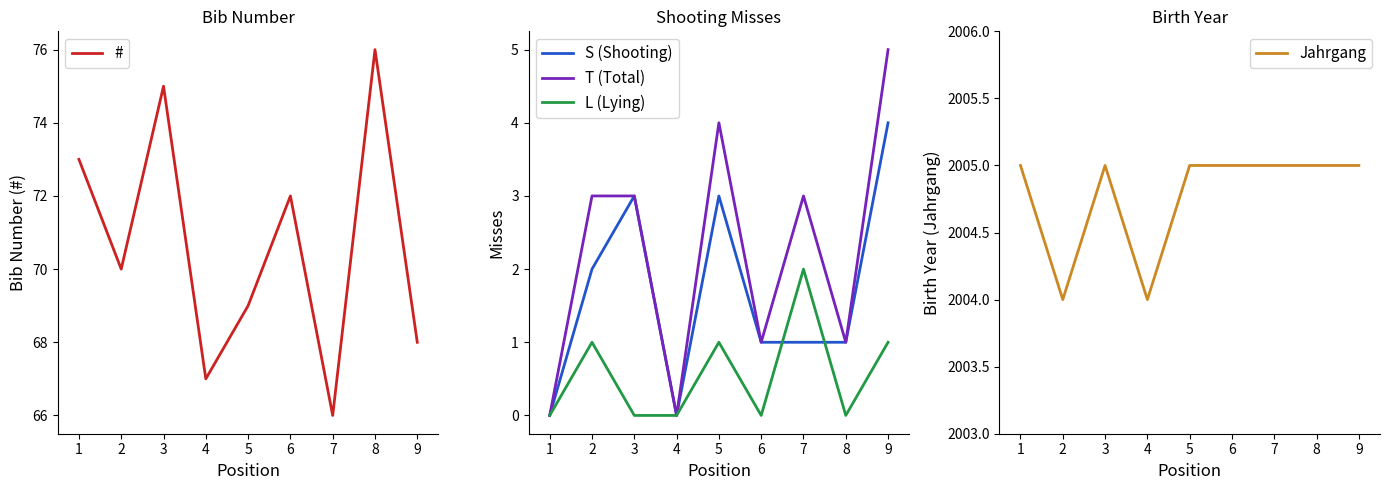

What is the difference between the S (Shooting) values at 7 and 8?

0